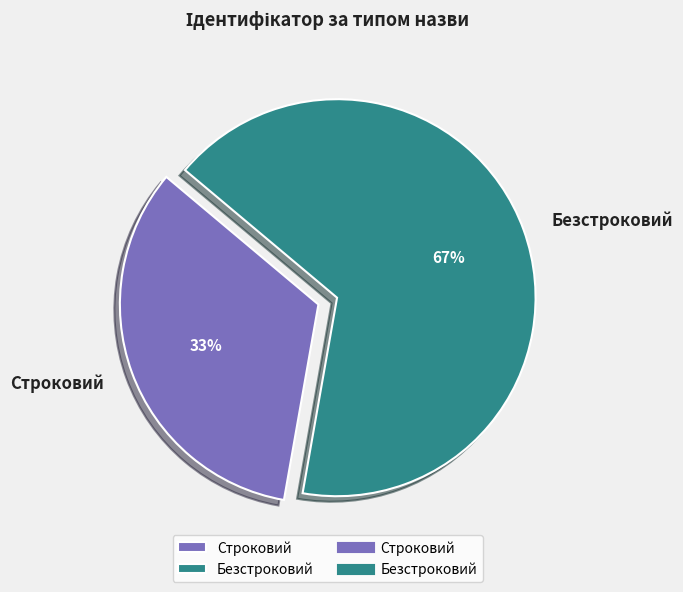

What is the smallest slice in the pie chart?

Строковий